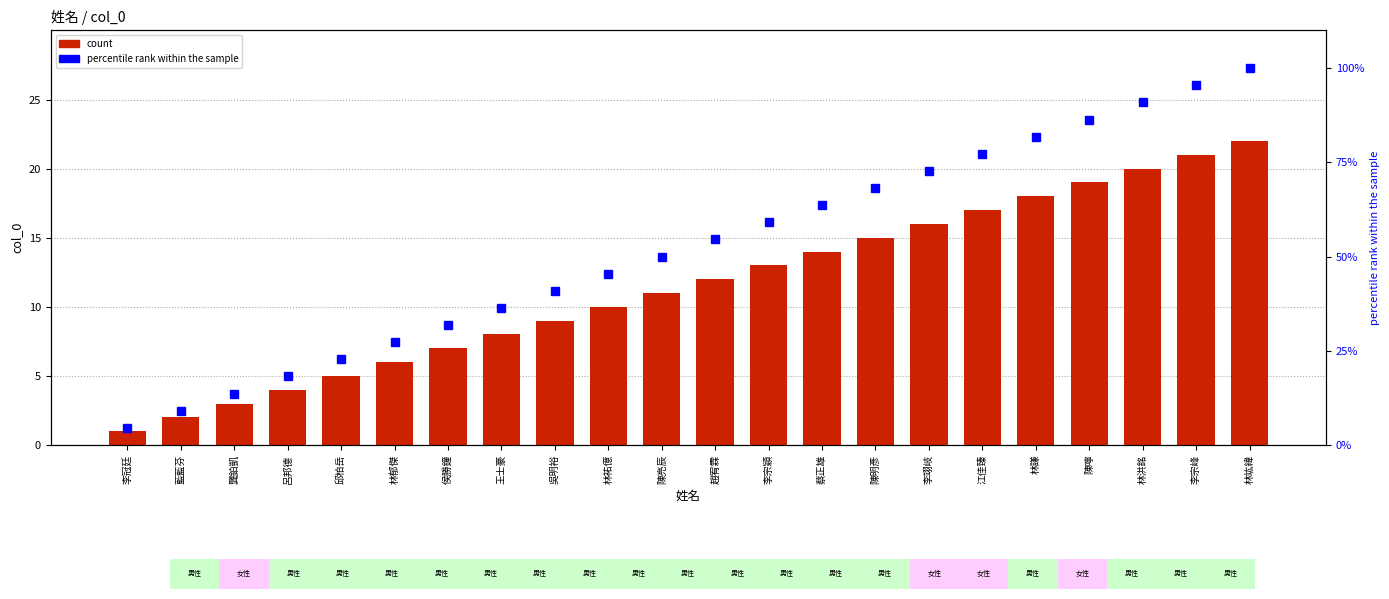

What is the lowest value of the count series?

1.0